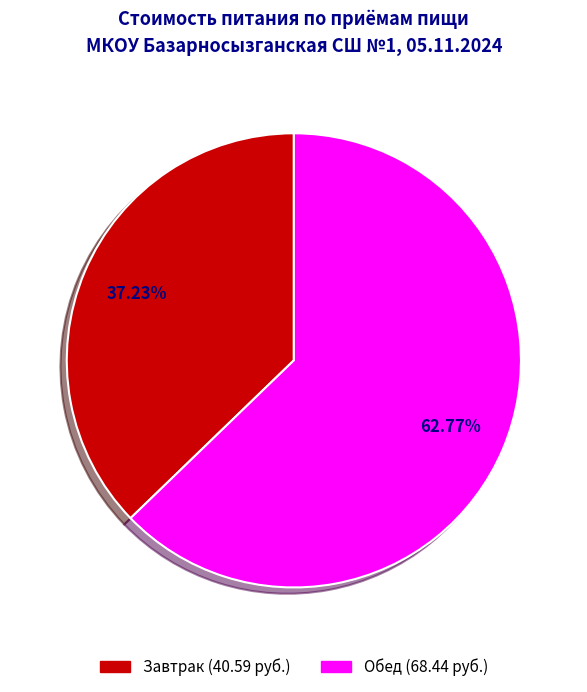

Is there a majority slice in this chart?

Yes